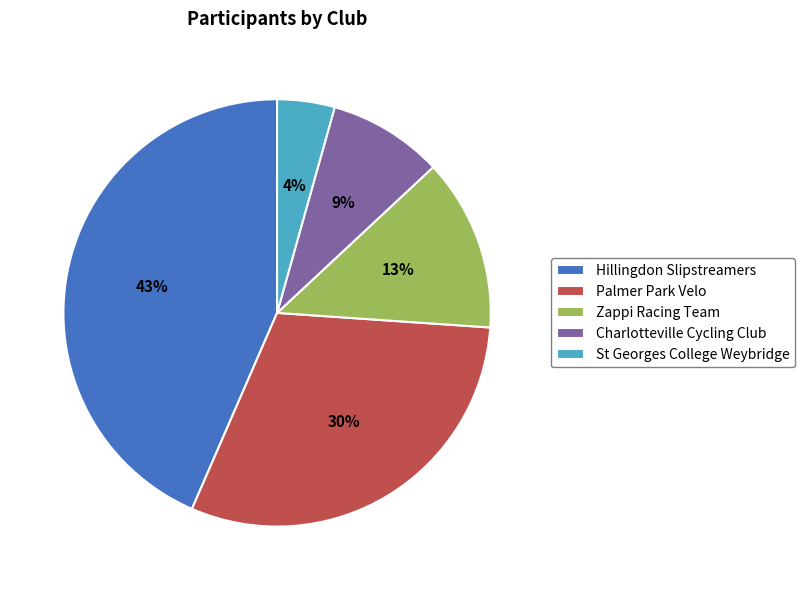

To the nearest percent, what is the combined percentage of Charlotteville Cycling Club and St Georges College Weybridge?

13%